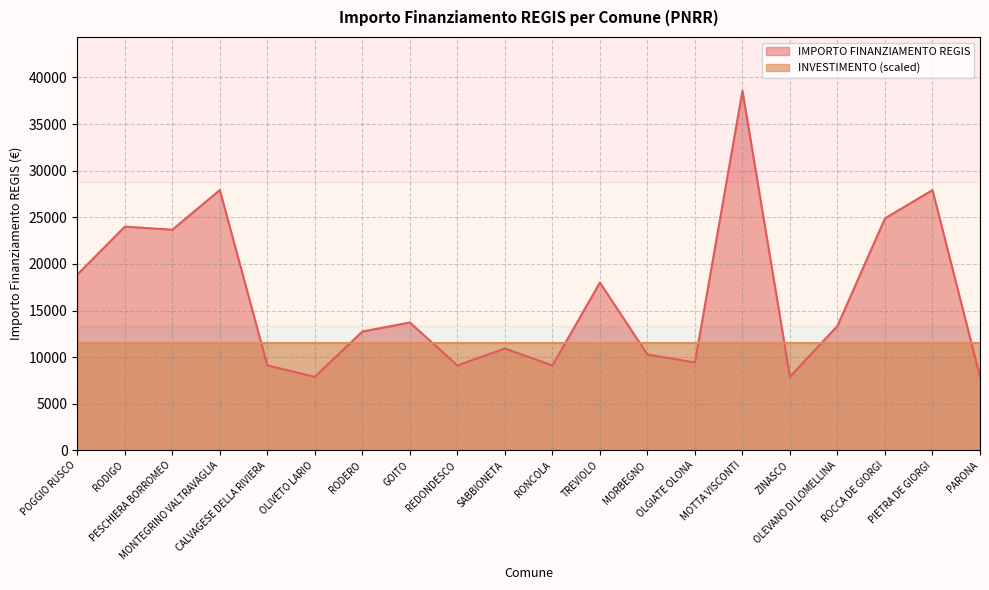

Where is the first local minimum?

PESCHIERA BORROMEO